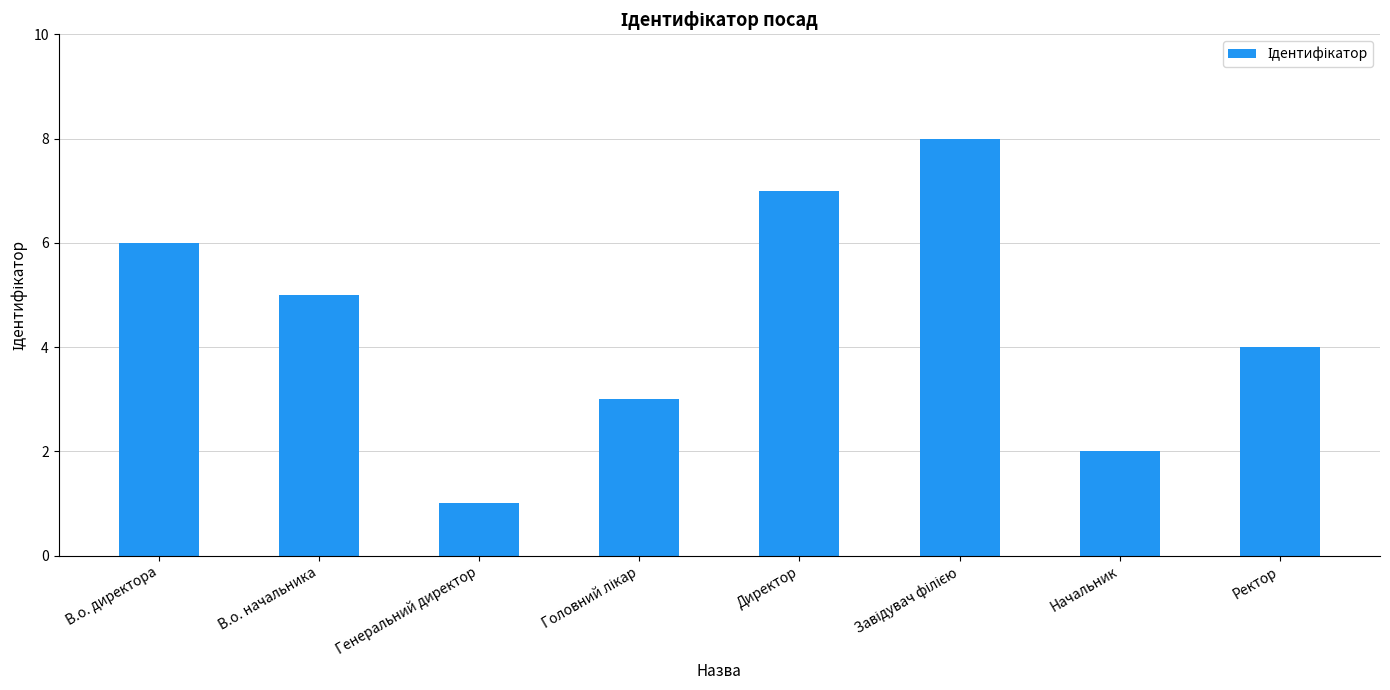

What is the change in value from В.о. начальника to Директор?

+2